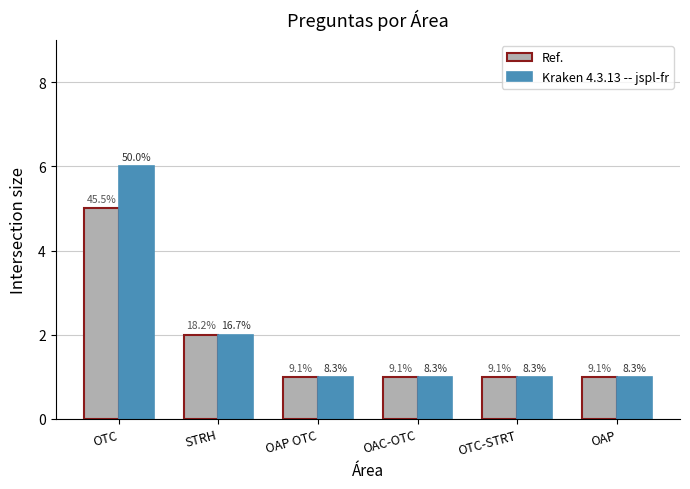

What position from the right is OAP?

1